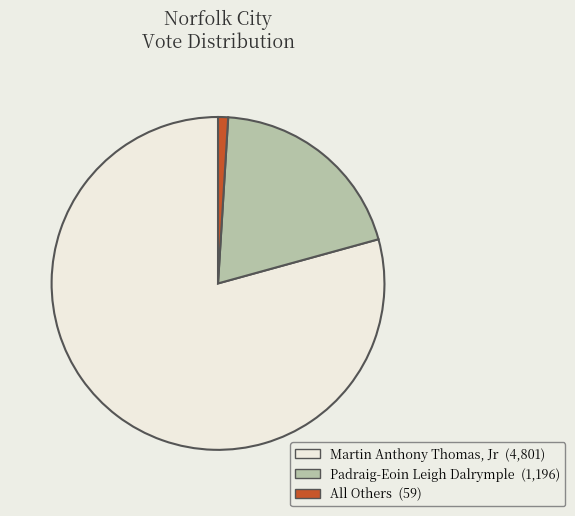

Does any single category account for the majority?

Yes